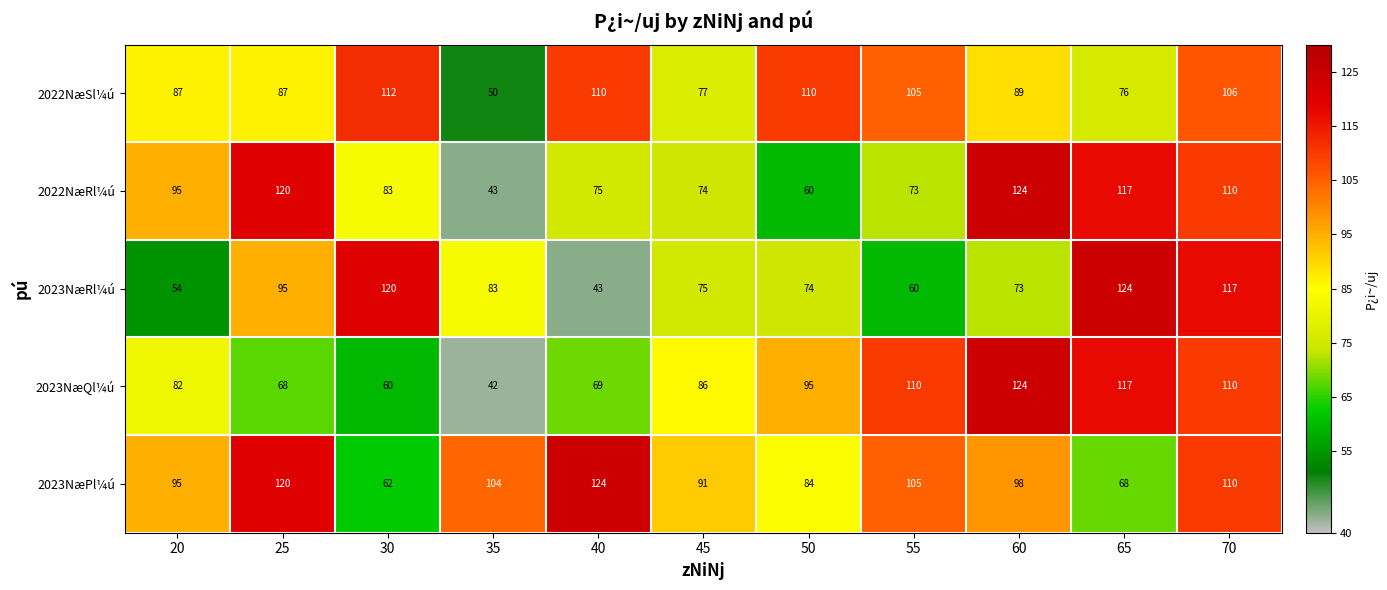

Which series has the largest total across all categories?

2023NæPl¼ú